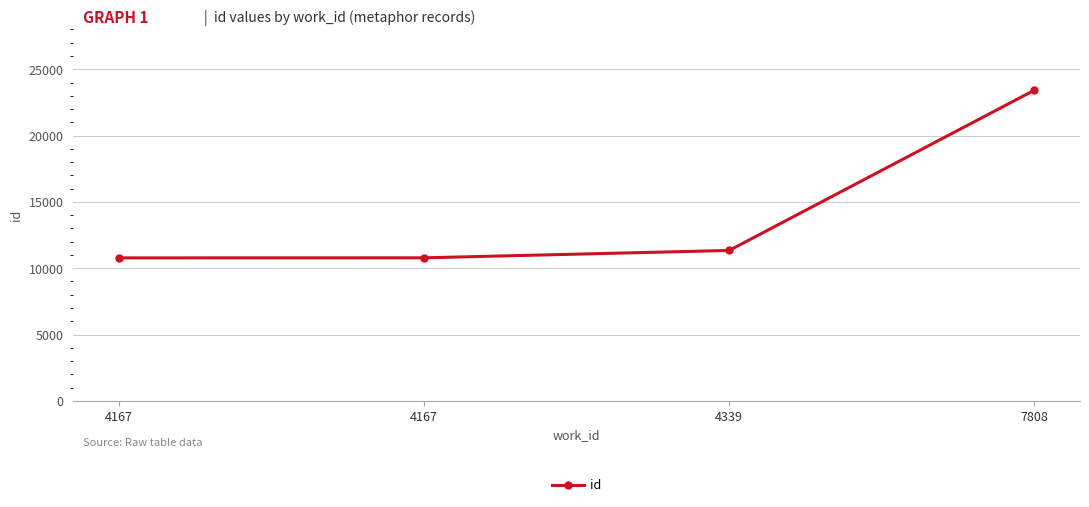

What is the difference between the values at 7808 and 4167?

12631